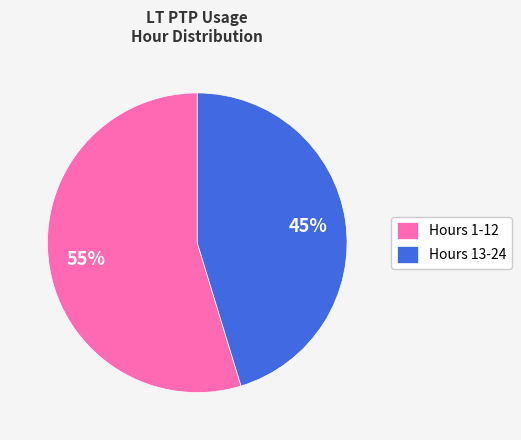

Rank the categories by value from highest to lowest.

Hours 1-12, Hours 13-24